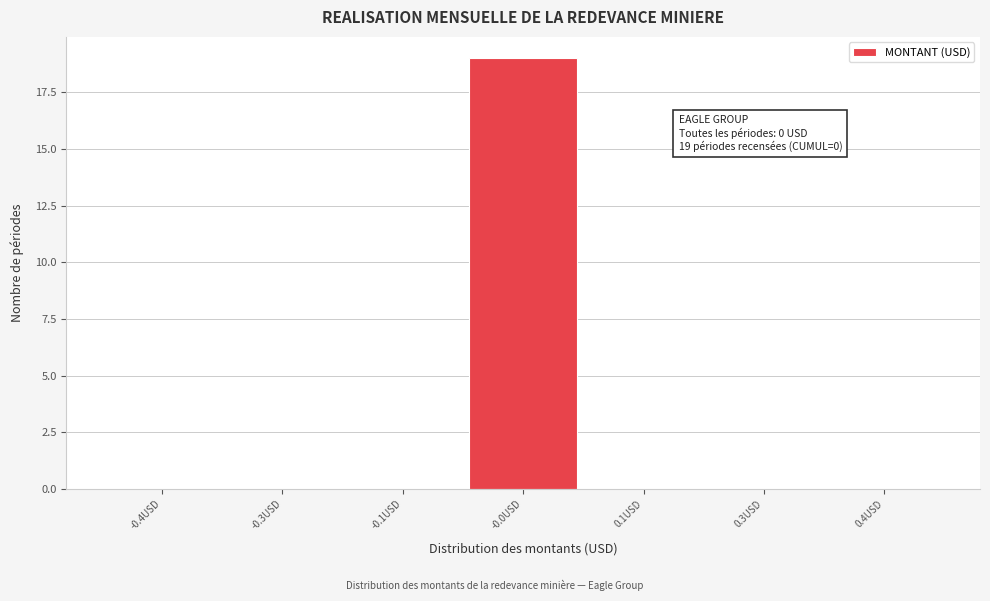

Reading left to right, transcribe all the data shown in this chart.

-0.4USD=0	-0.3USD=0	-0.1USD=0	-0.0USD=19	0.1USD=0	0.3USD=0	0.4USD=0